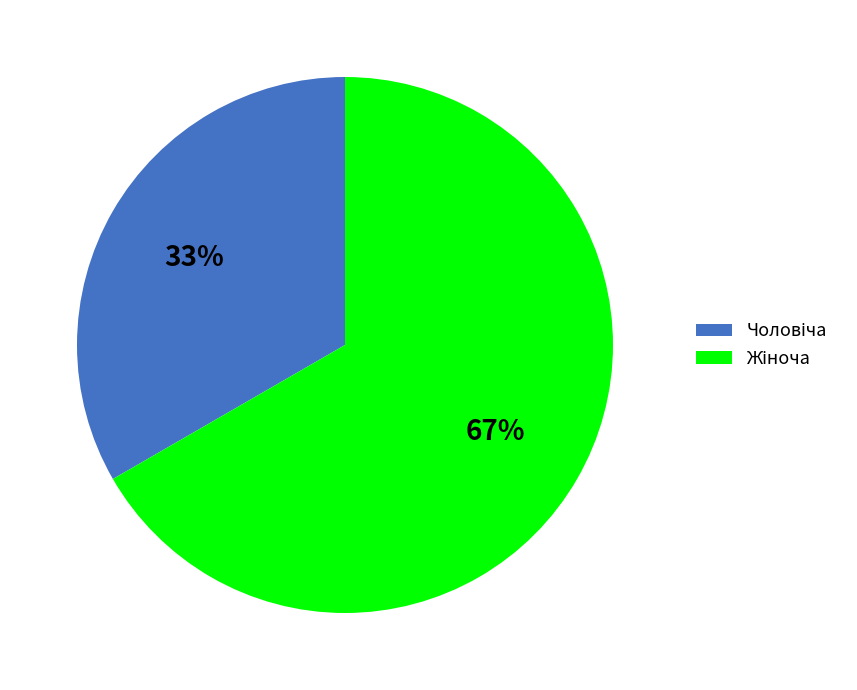

To the nearest percent, what is the average slice percentage?

50%